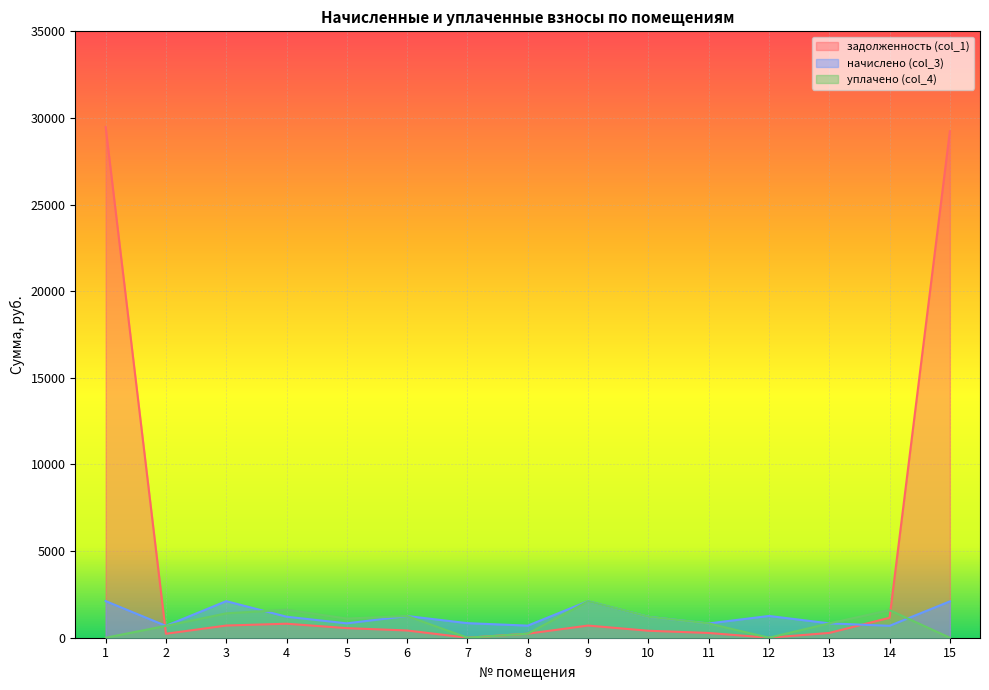

Where is задолженность (col_1) nearest to the value 14740?

14